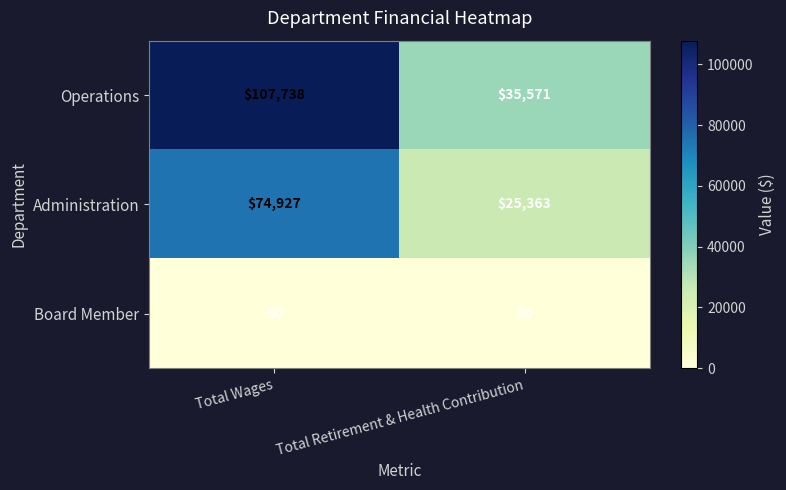

Reading left to right, what are all the values shown in this chart?

Operations: Total Wages=107738	Total Retirement & Health Contribution=35571
Administration: Total Wages=74927	Total Retirement & Health Contribution=25363
Board Member: Total Wages=0	Total Retirement & Health Contribution=0